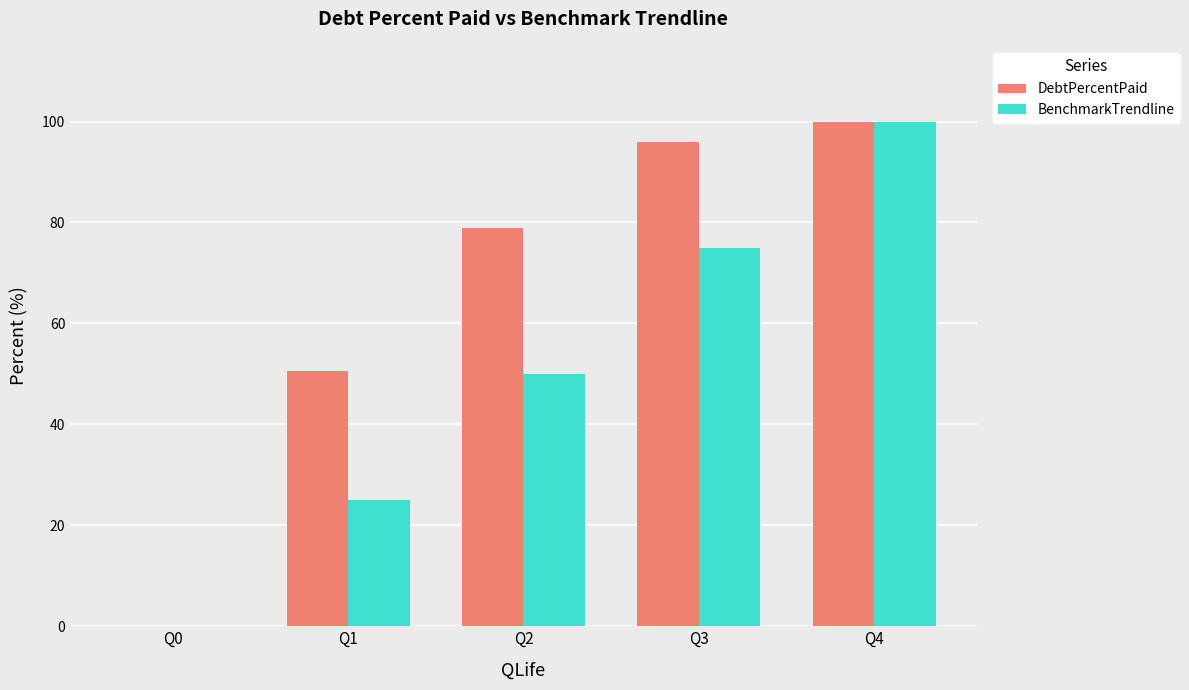

What is the sum of the DebtPercentPaid values at Q2 and Q0?

78.8